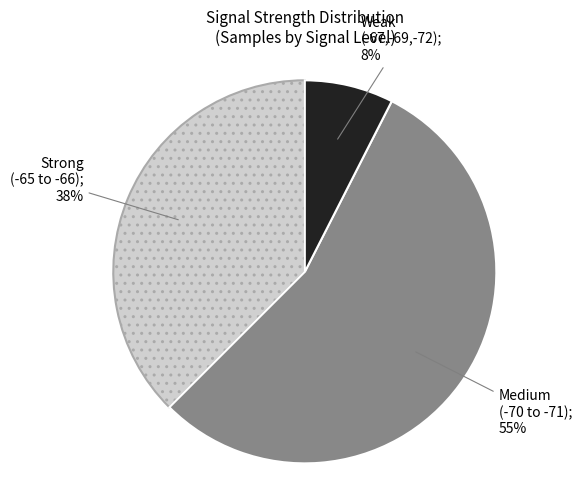

How many segments does this pie chart have?

3